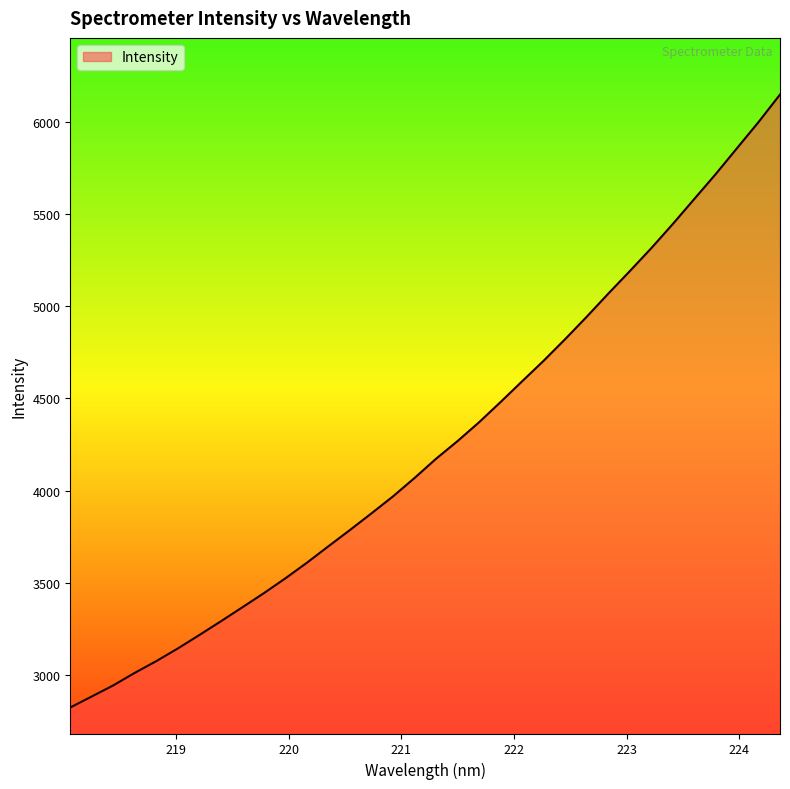

What is the minimum value shown in the chart?

2822.9